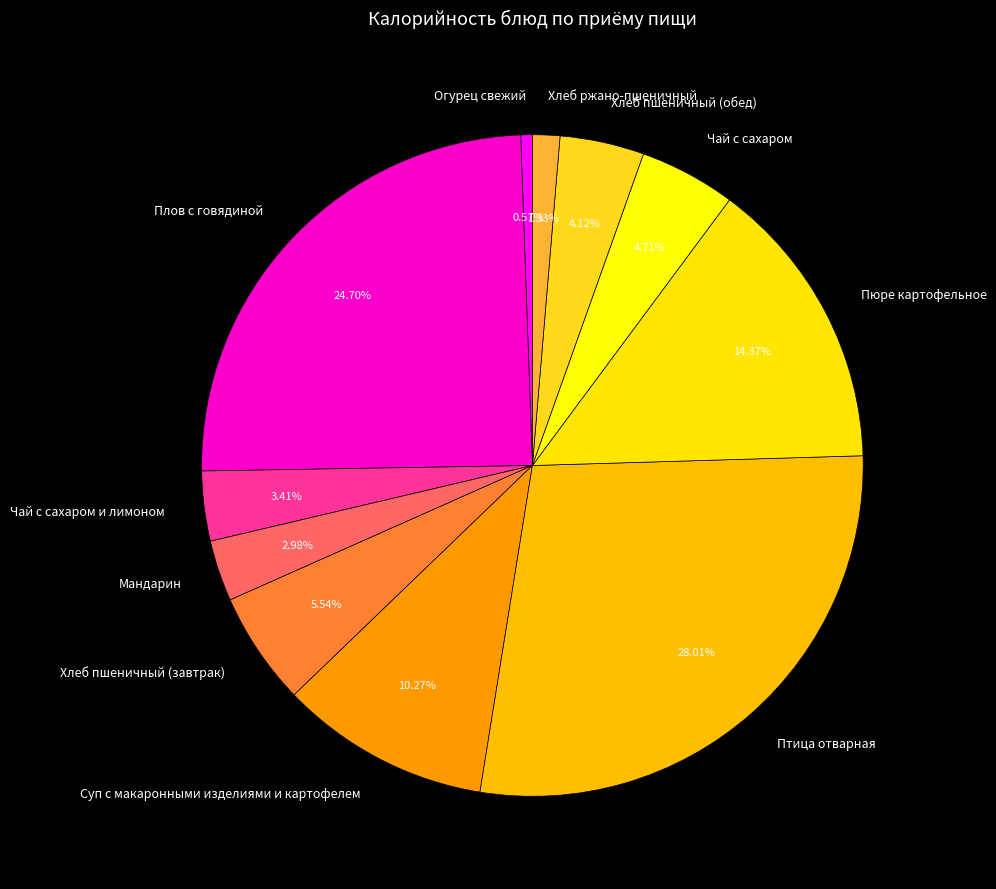

True or false: Чай с сахаром accounts for 15% of the total.

False